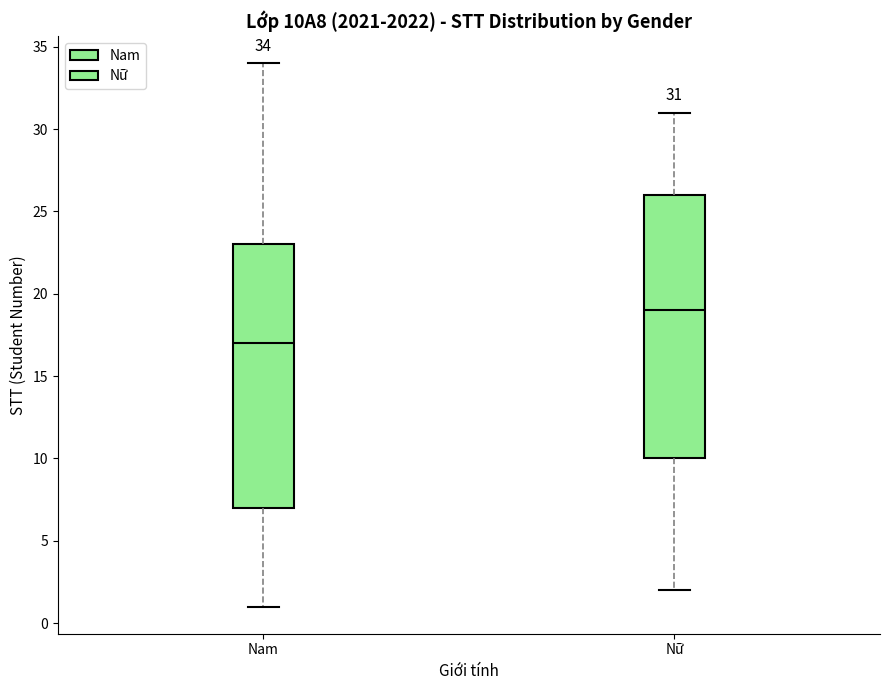

Which box has the lowest median line?

Nam